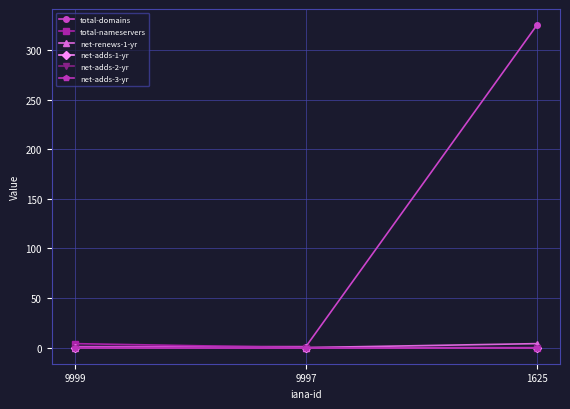

At which label is net-adds-2-yr closest to 0?

9999